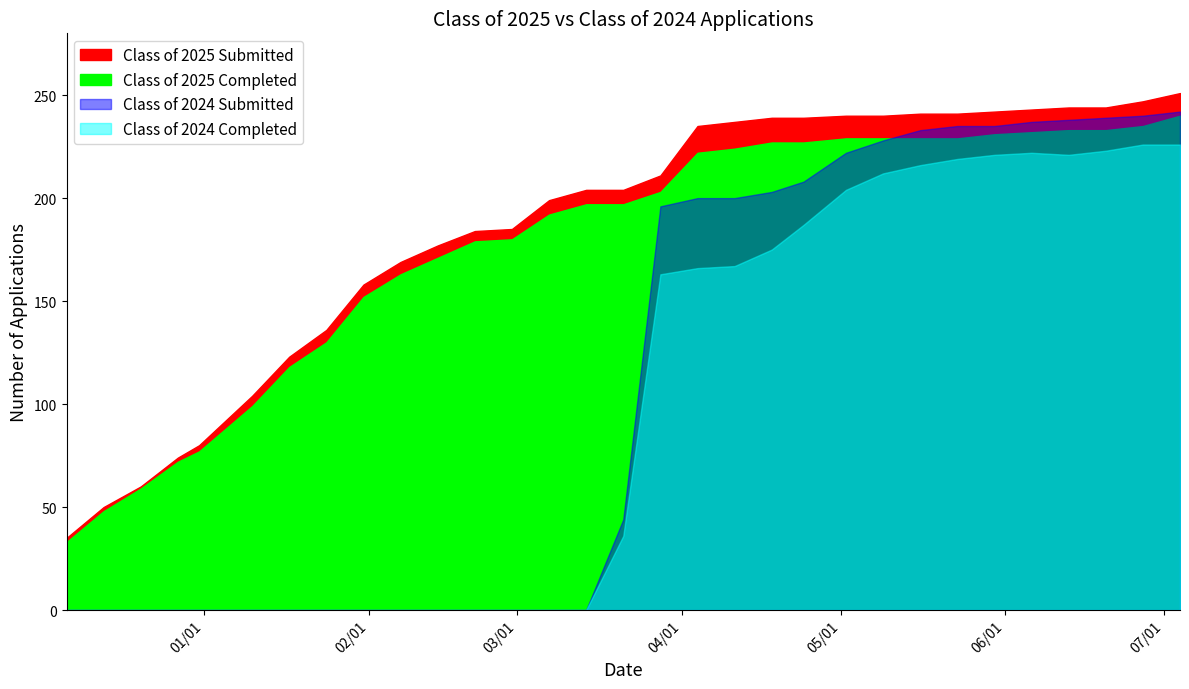

What is the label of the 10th point from the right?

05/02/2025